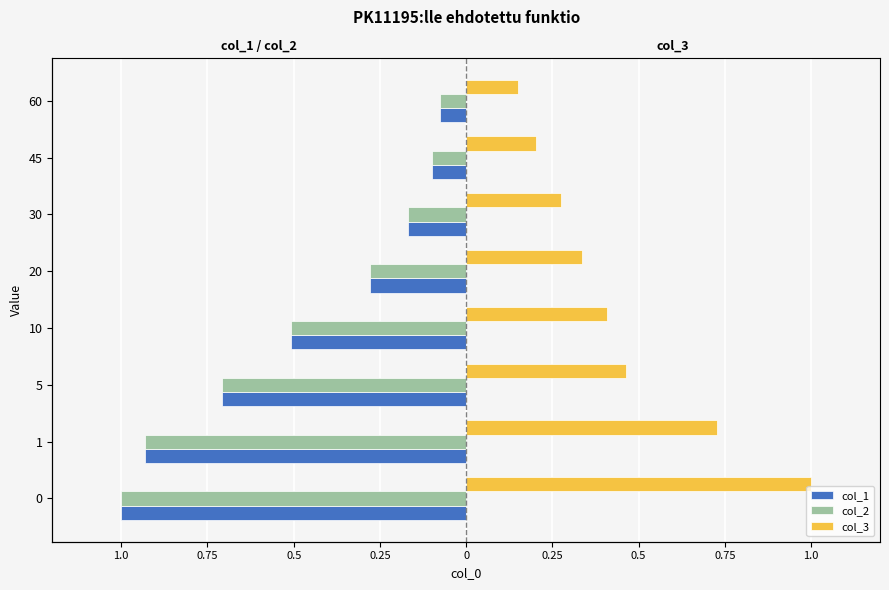

Reading right to left, list all the values displayed in this chart.

col_1: -0.1	-0.1	-0.2	-0.3	-0.5	-0.7	-0.9	-1.0
col_2: -0.1	-0.1	-0.2	-0.3	-0.5	-0.7	-0.9	-1.0
col_3: 0.2	0.2	0.3	0.3	0.4	0.5	0.7	1.0